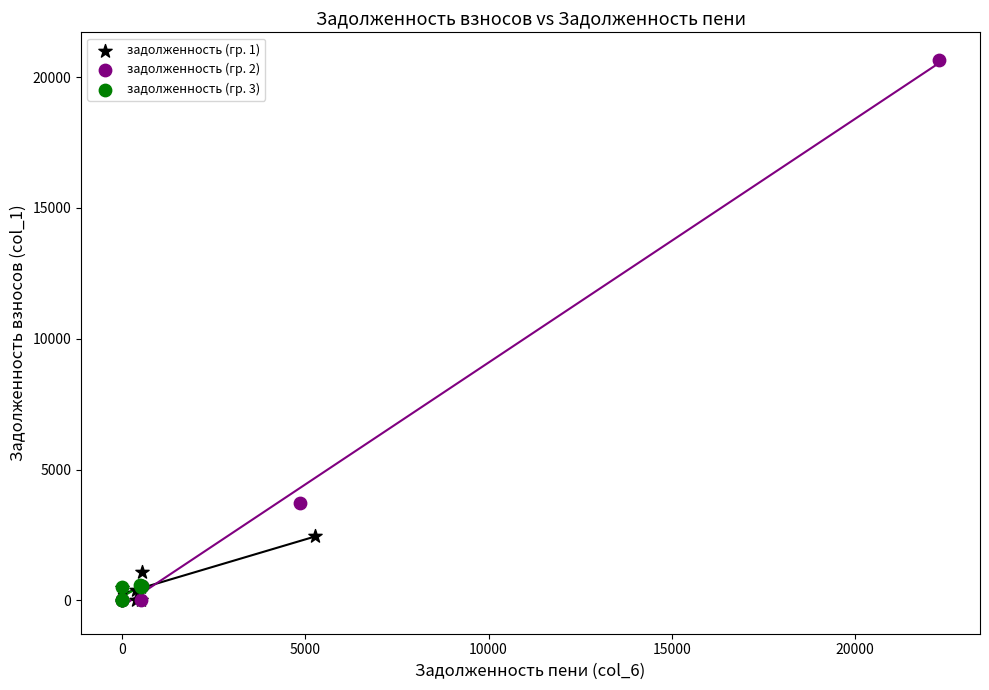

What are all the series names shown in the legend?

задолженность (гр. 1), задолженность (гр. 2), задолженность (гр. 3)